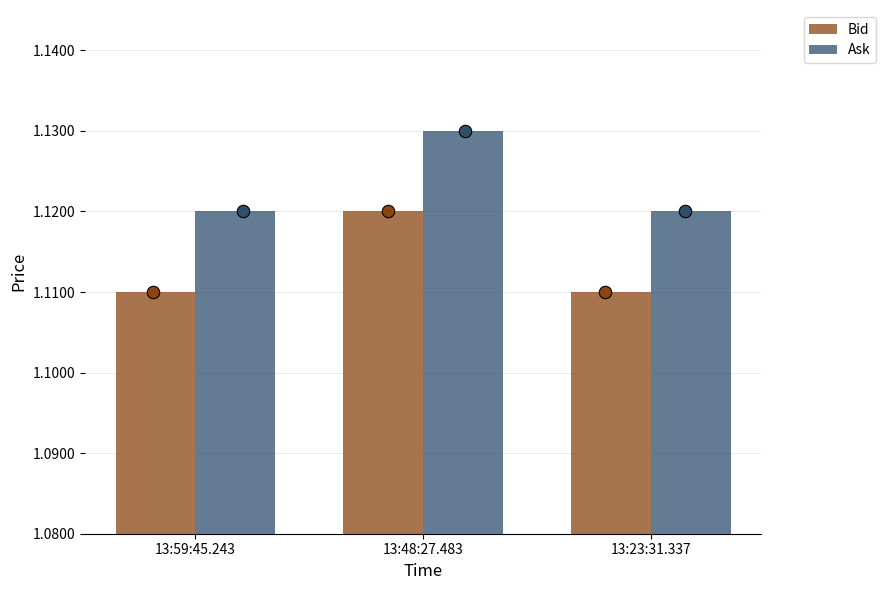

At which category is the sum across all series the highest?

13:48:27.483